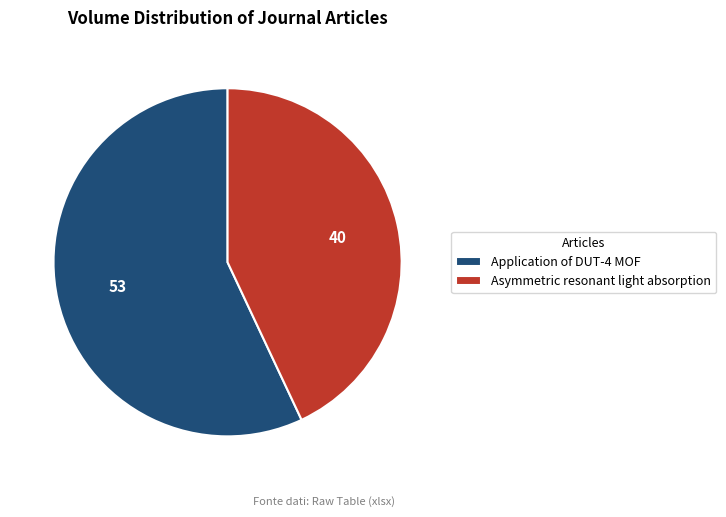

Combined, do Application of DUT-4 MOF and Asymmetric resonant light absorption account for over 50%?

Yes